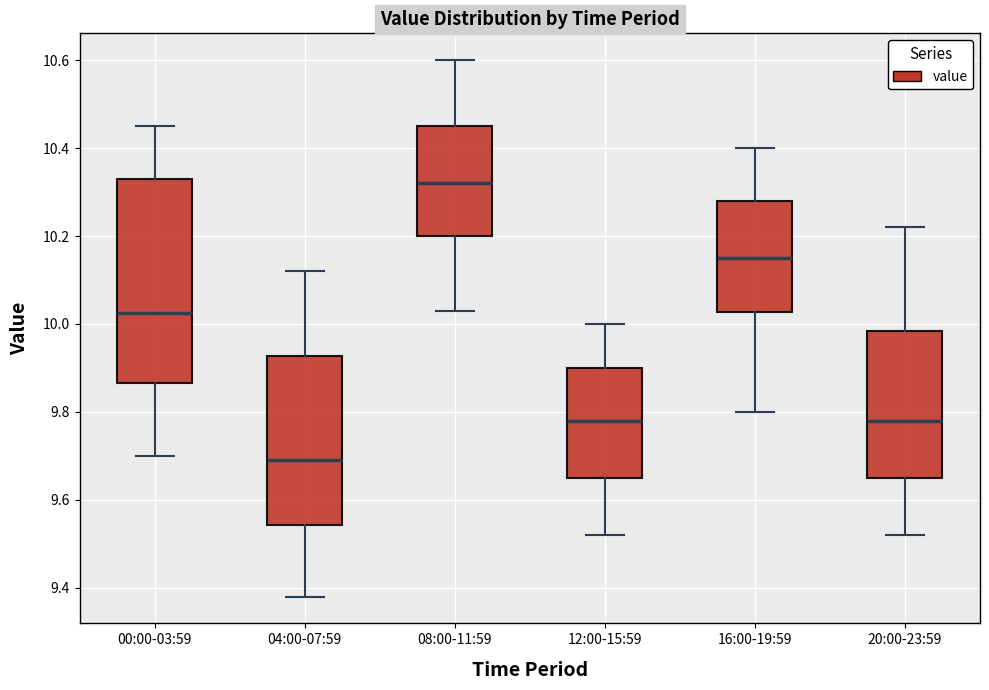

Reading left to right, transcribe this box plot: for each box, give where its median line is, the range the box spans, and where its two whiskers end, as read against the y-axis. The values are not printed on the chart, so give them approximately, as read against the axis.

00:00-03:59: median 10.02, box 9.86 to 10.34, whiskers 9.70 to 10.46
04:00-07:59: median 9.70, box 9.54 to 9.92, whiskers 9.38 to 10.12
08:00-11:59: median 10.32, box 10.20 to 10.46, whiskers 10.04 to 10.60
12:00-15:59: median 9.78, box 9.66 to 9.90, whiskers 9.52 to 10.00
16:00-19:59: median 10.16, box 10.02 to 10.28, whiskers 9.80 to 10.40
20:00-23:59: median 9.78, box 9.66 to 9.98, whiskers 9.52 to 10.22